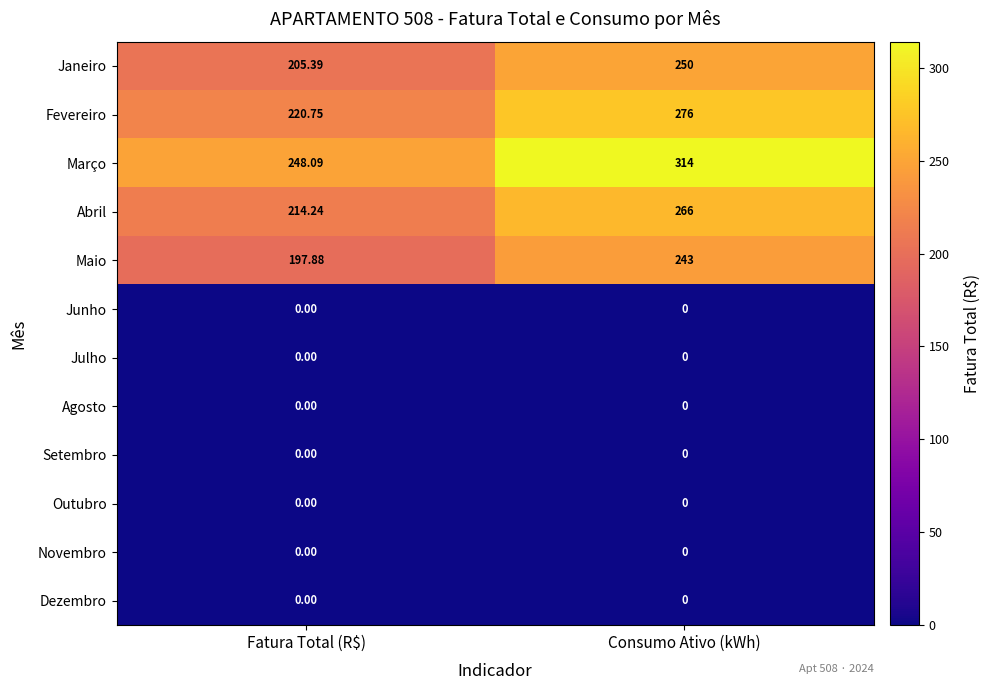

Between Fatura Total (R$) and Consumo Ativo (kWh), which series saw the biggest shift?

Março